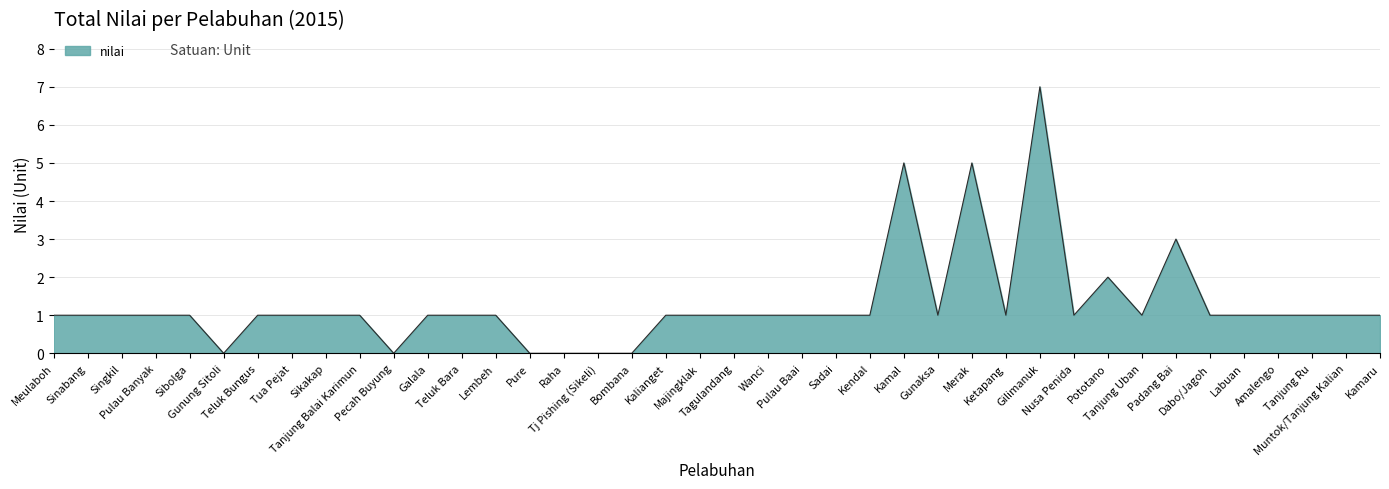

What is the sum of all values?

51